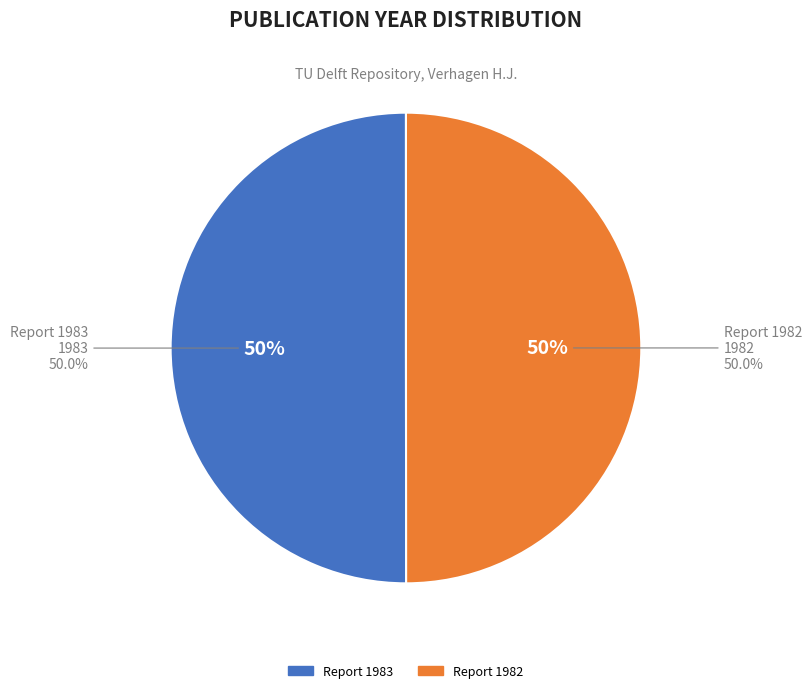

To the nearest percent, what percentage of the pie is Morphology of the mouth of the river Douro (1983)?

50%